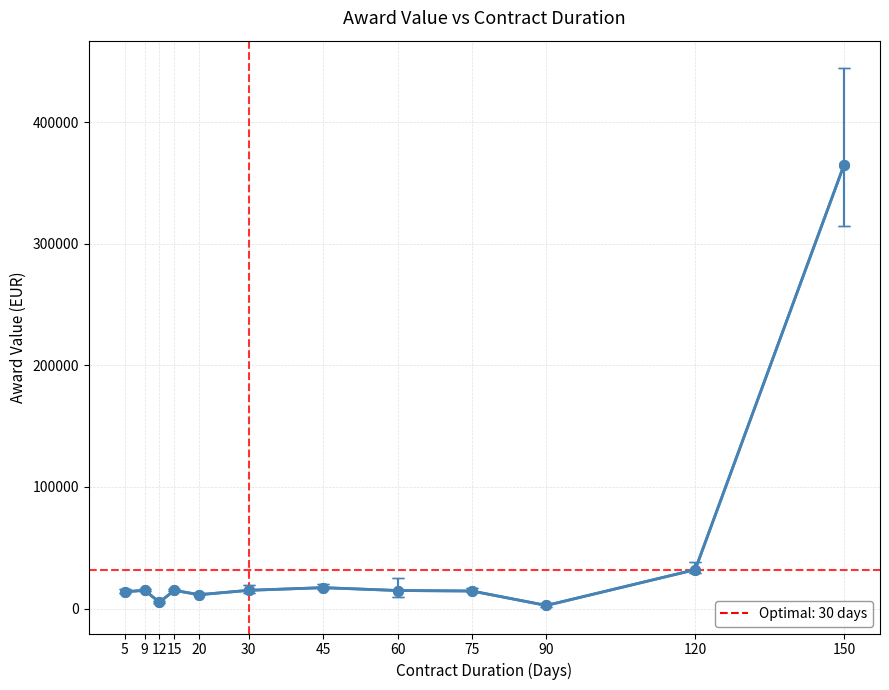

How many interior local valleys (lower than both neighbors) does the data have?

3